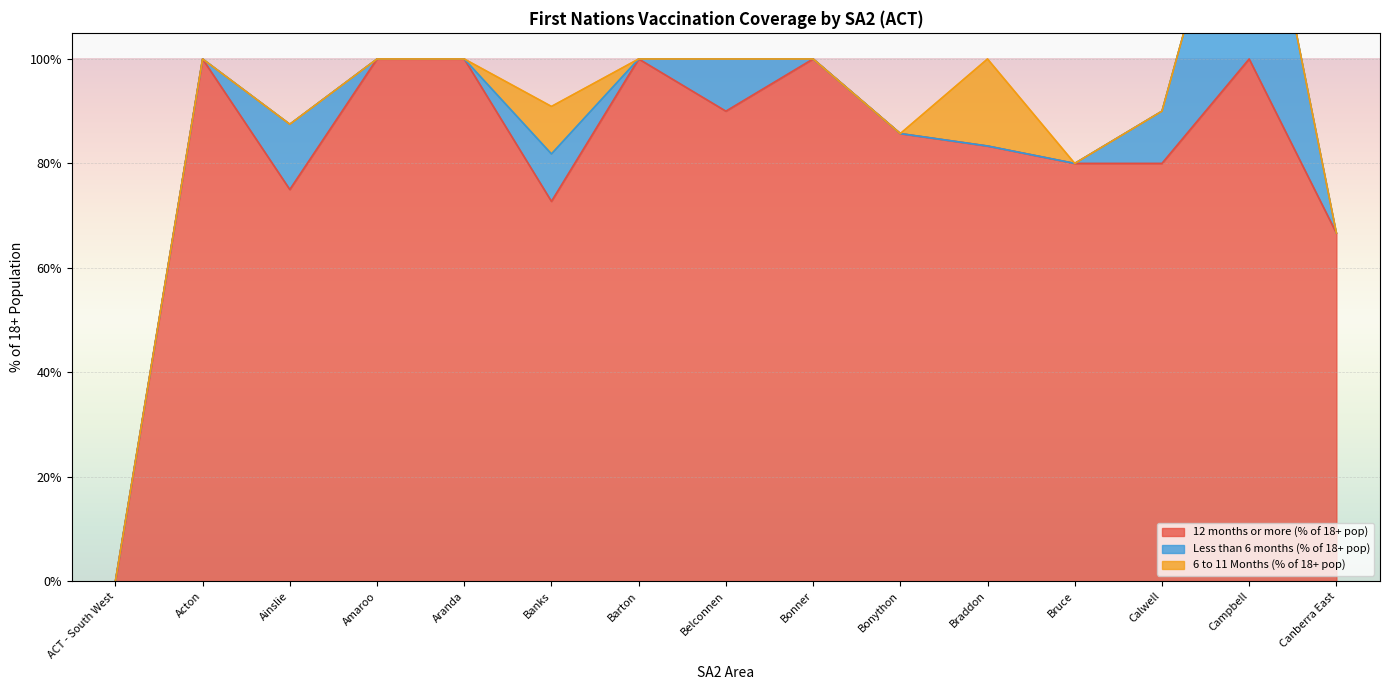

At which category is the sum across all series the highest?

Campbell